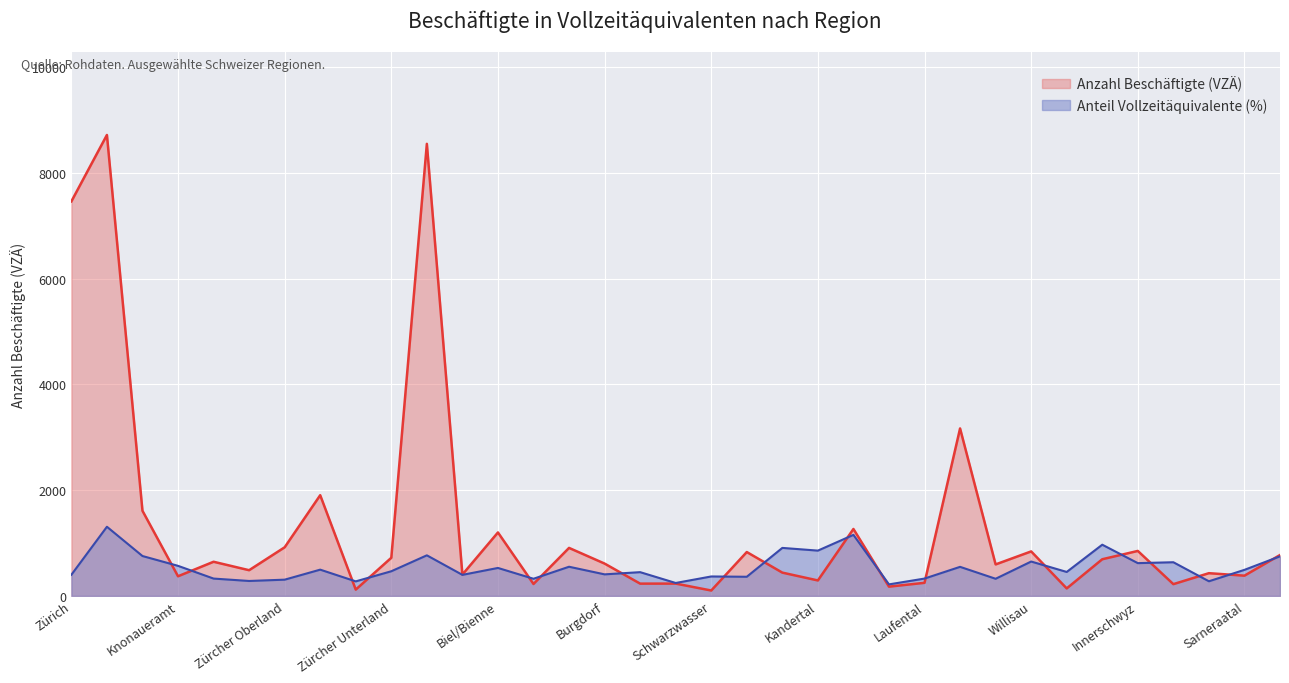

Is the value of Anzahl Beschäftigte (VZÄ) at Zimmerberg greater than the value of Anteil Vollzeitäquivalente (%) at Nidwalden?

No